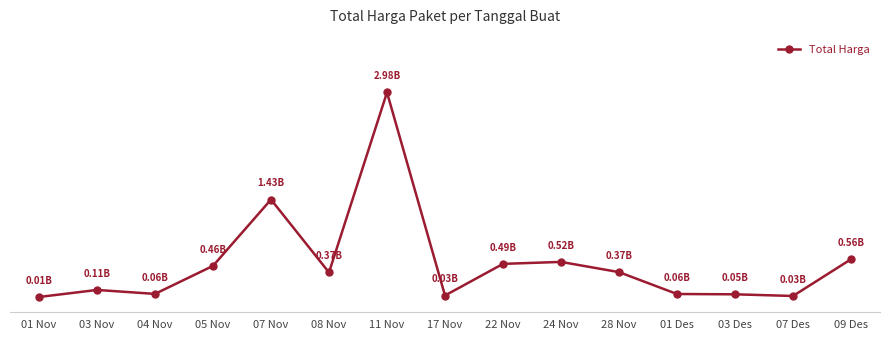

What is the difference between the maximum and second lowest values?

3.0